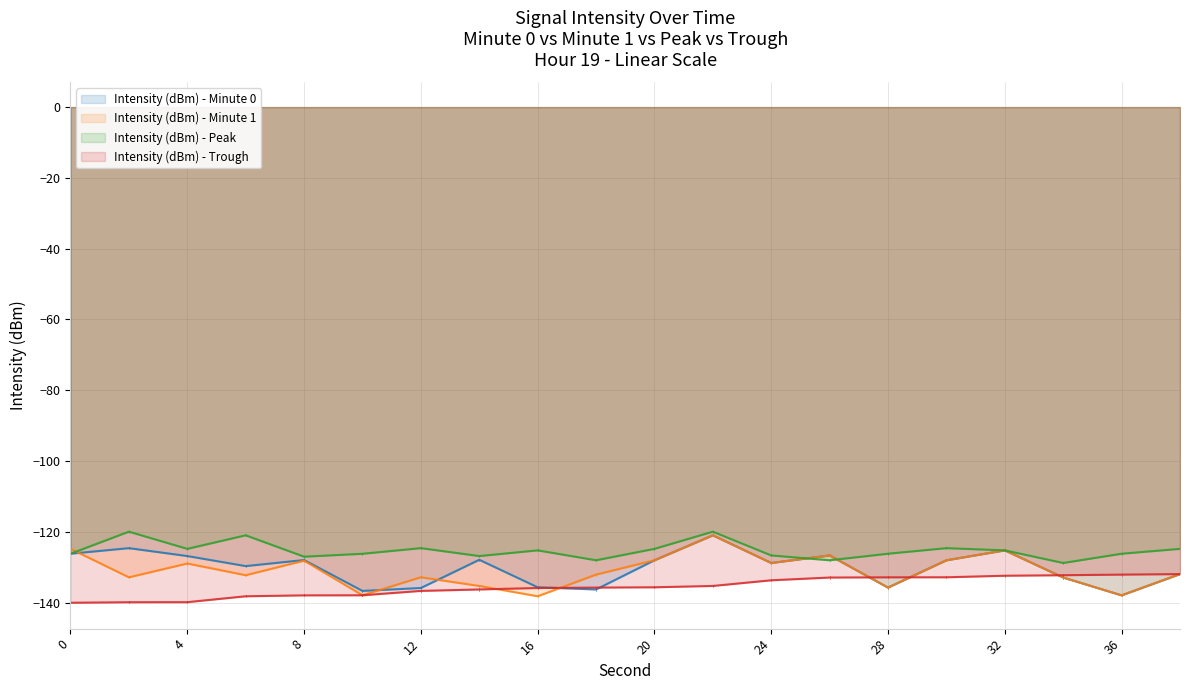

Which series changed the most between 4 and 18?

Intensity (dBm) - Minute 0